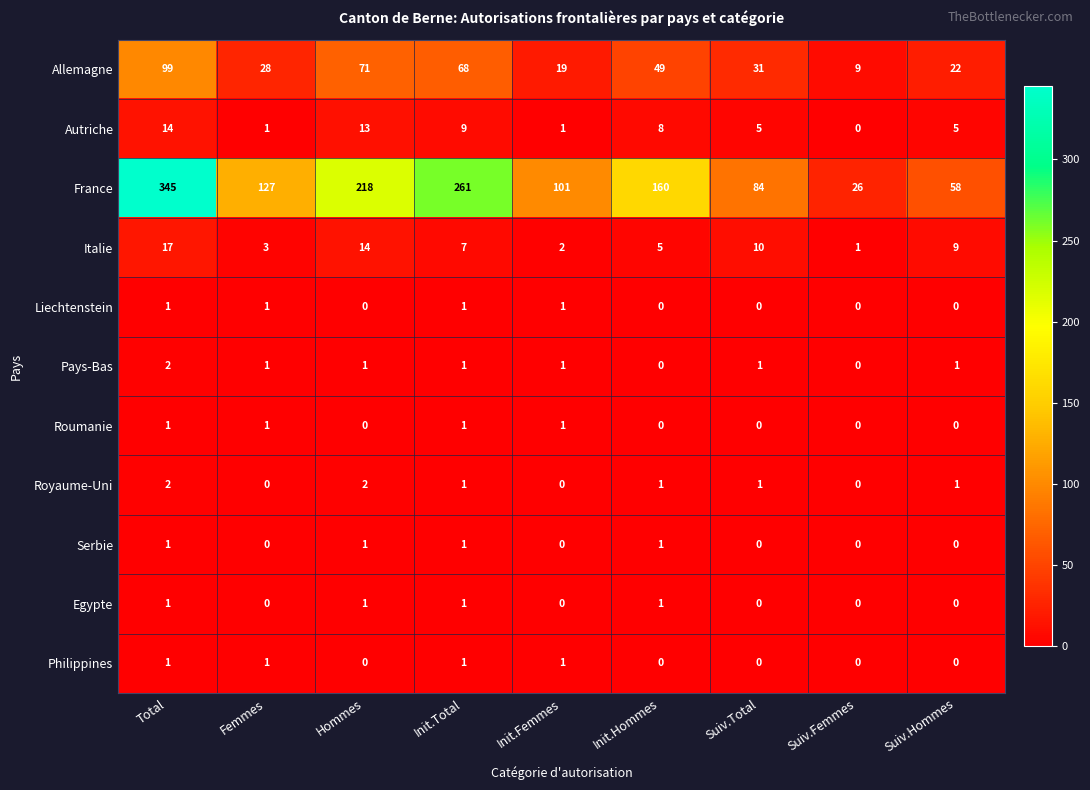

What is the greatest value displayed?

345